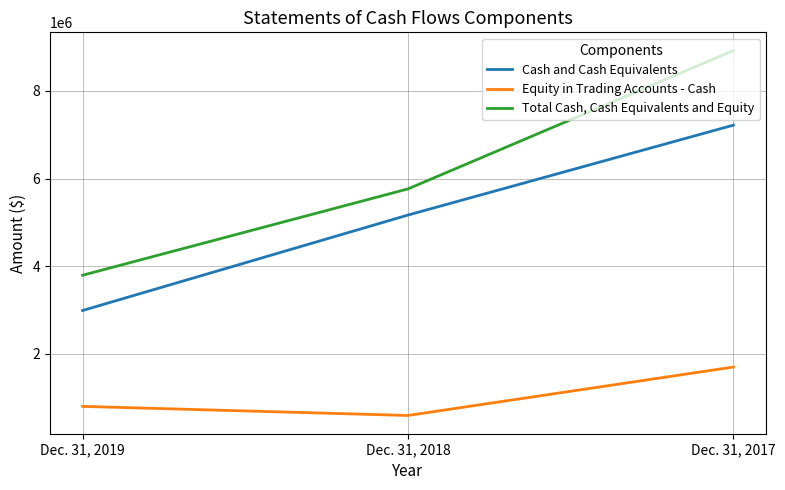

The value of Cash and Cash Equivalents at Dec. 31, 2017 is 7217601. True or false?

True